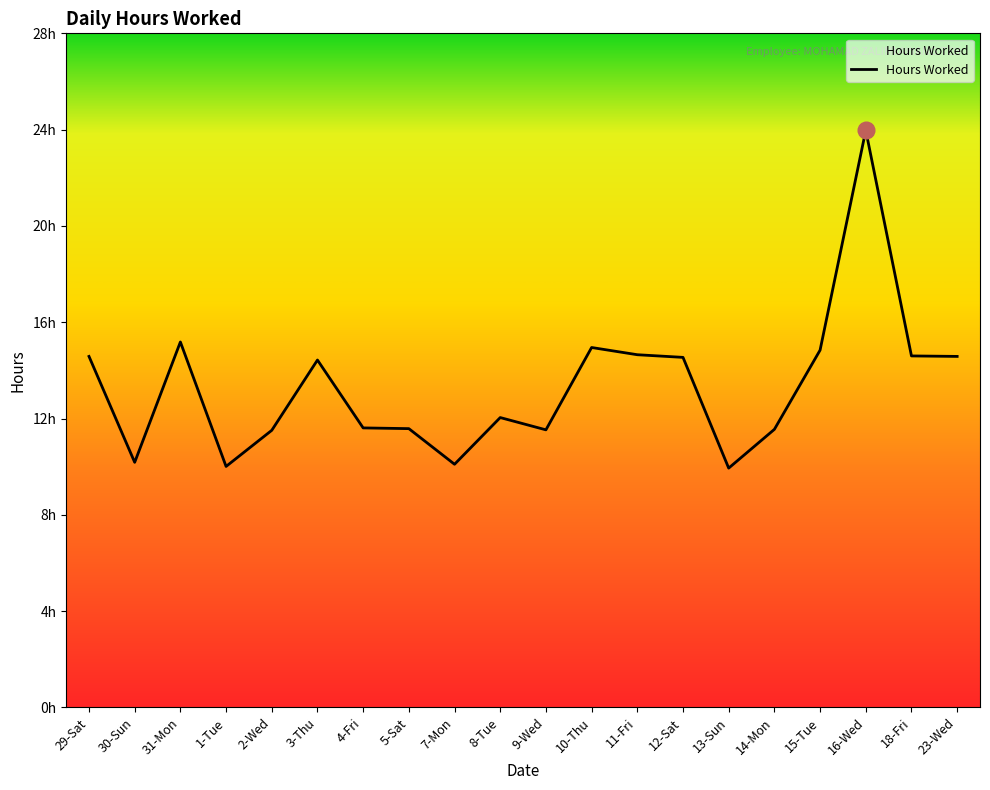

Does the chart have visible grid lines?

No